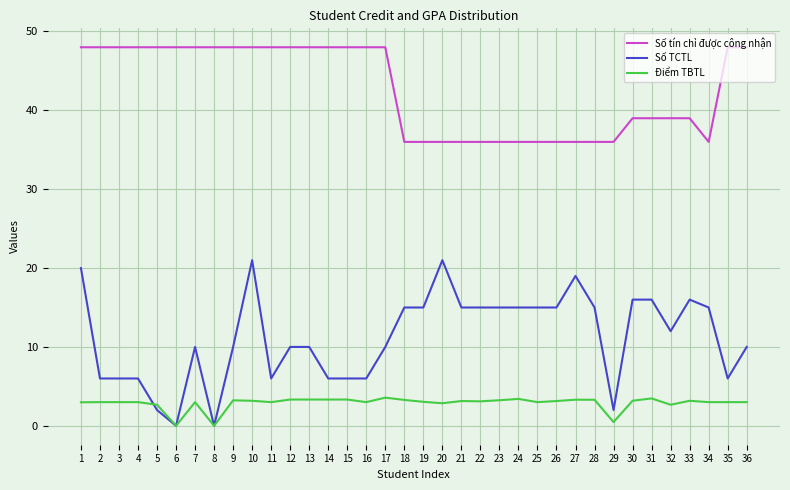

What is the total value across all series at 11?

57.0